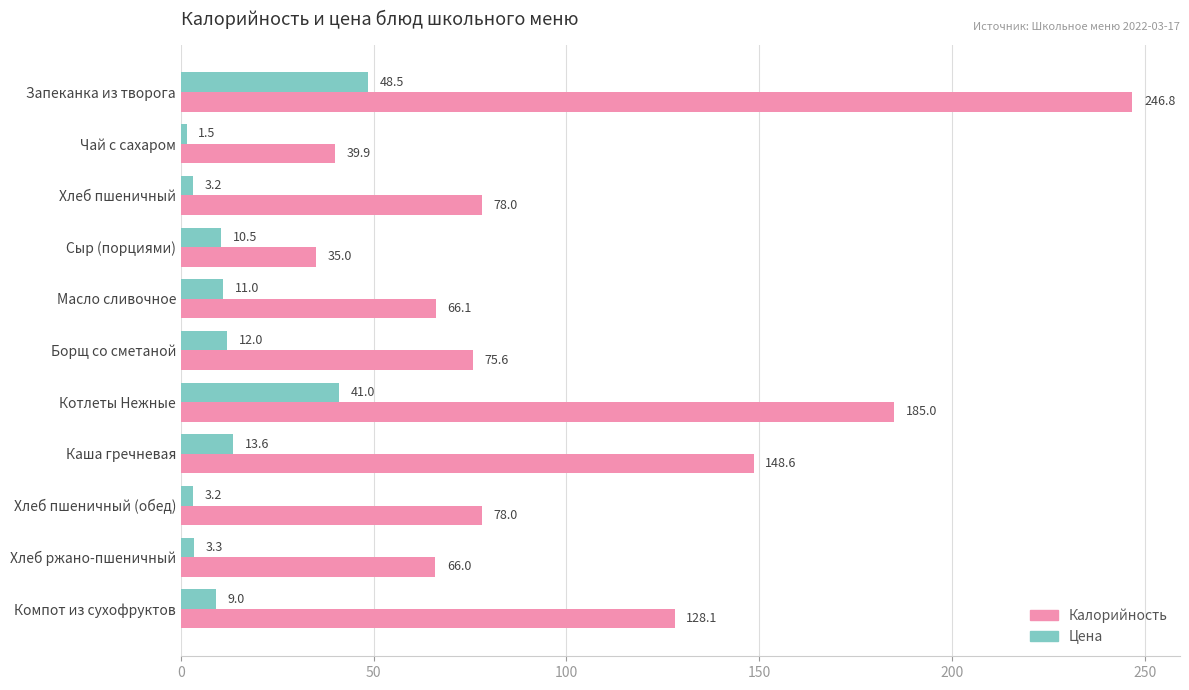

Rank the series by their average value, from lowest to highest.

Цена, Калорийность